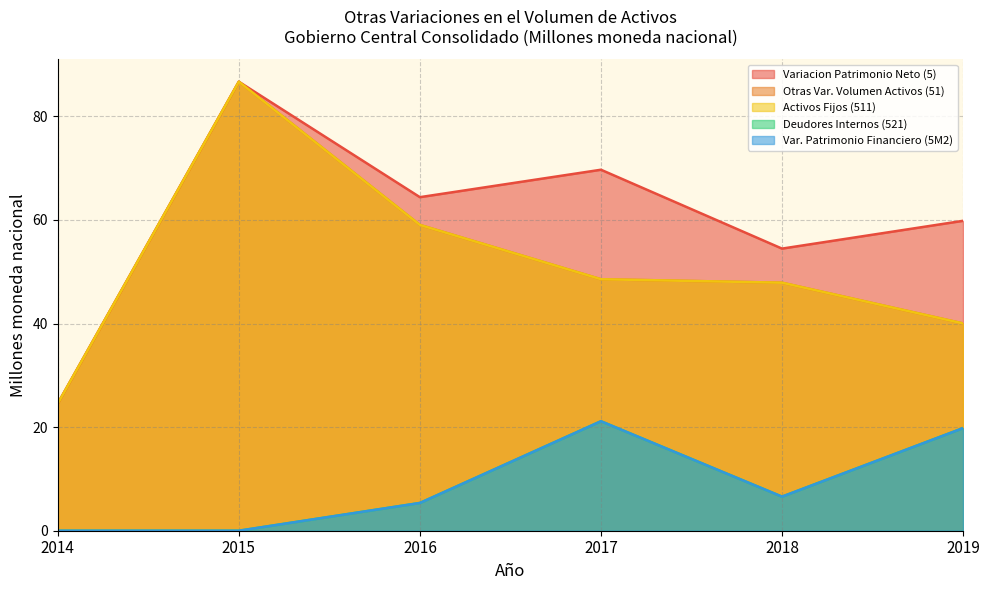

What is the value of the Activos Fijos (511) point at the 5th from the left?

47.9